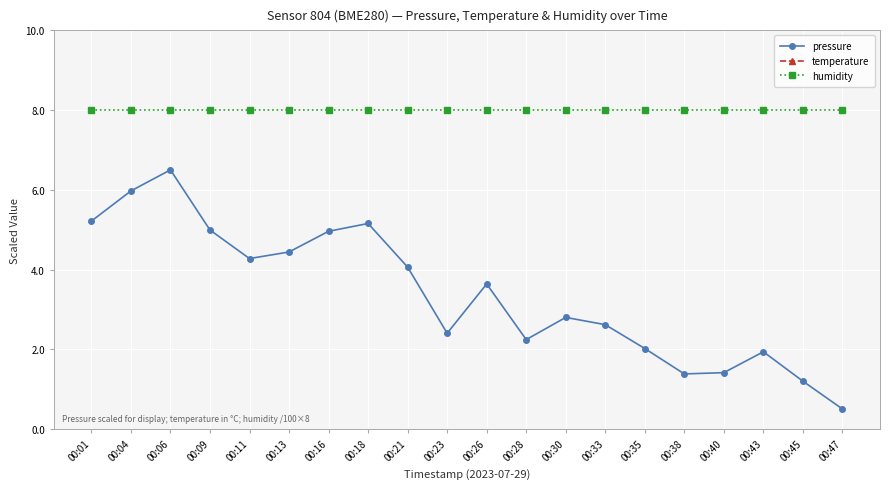

Between 00:06 and 00:45, which series saw the biggest shift?

pressure